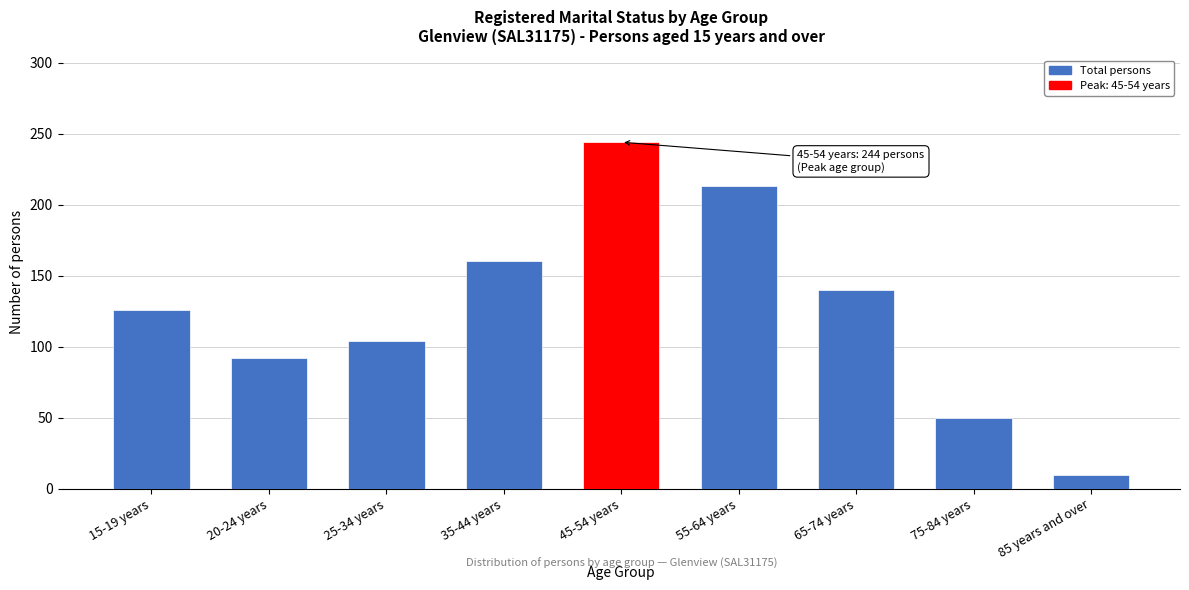

Reading left to right, list all the values displayed in this chart.

126	92	104	160	244	213	140	50	10